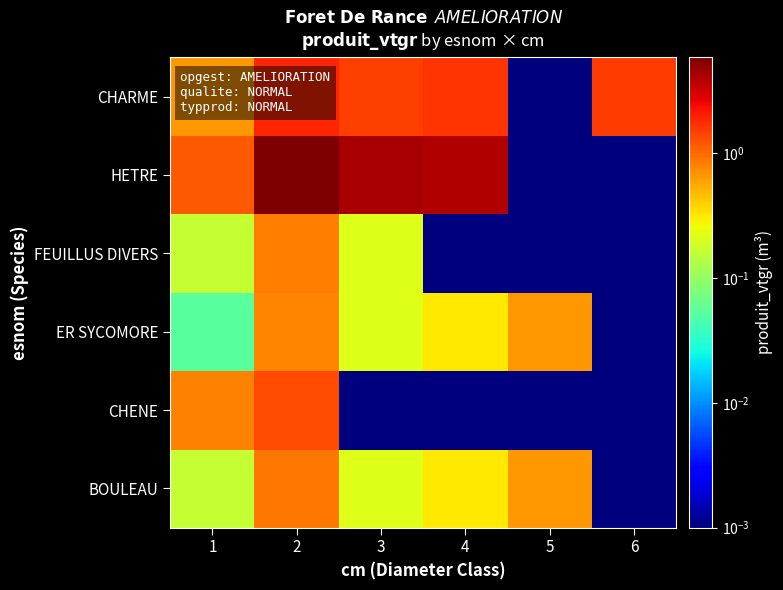

What is the maximum value shown in the chart?

5.9